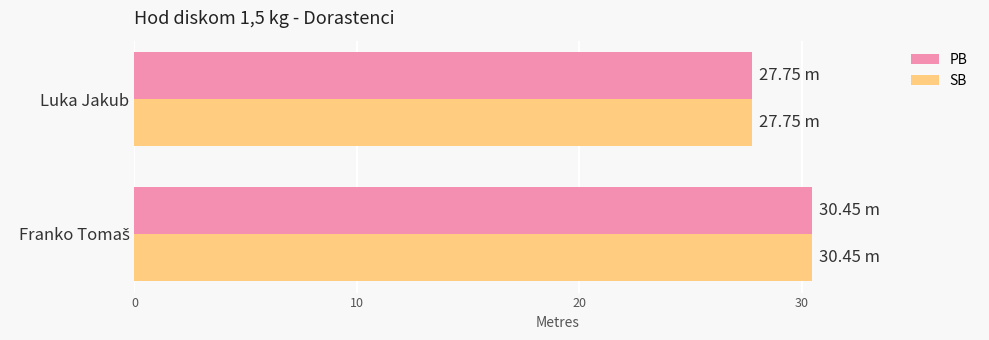

What is the difference between the maximum and minimum values in the PB series?

2.7